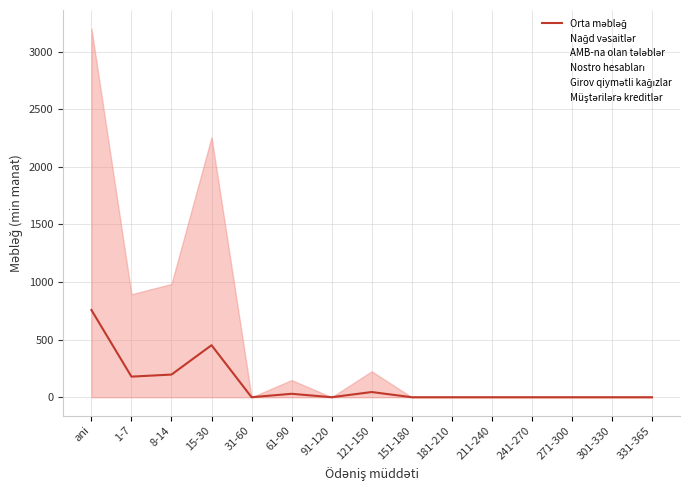

List the series in order of their peak value, highest first.

AMB-na olan tələblər, Girov qiymətli kağızlar, Orta məbləğ, Nağd vəsaitlər, Nostro hesabları, Müştərilərə kreditlər